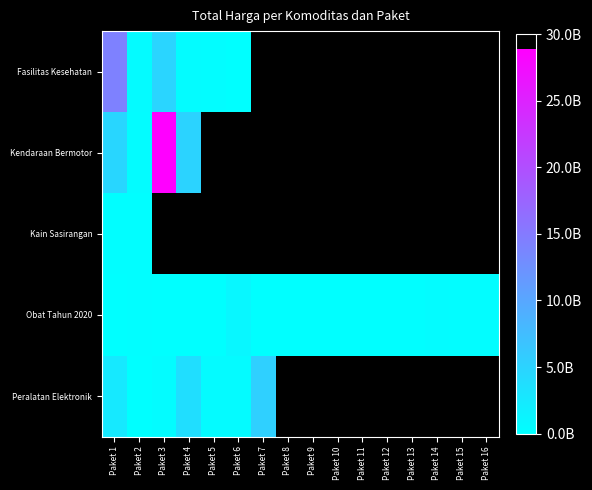

Between Paket 6 and Paket 2, which is larger?

Paket 2